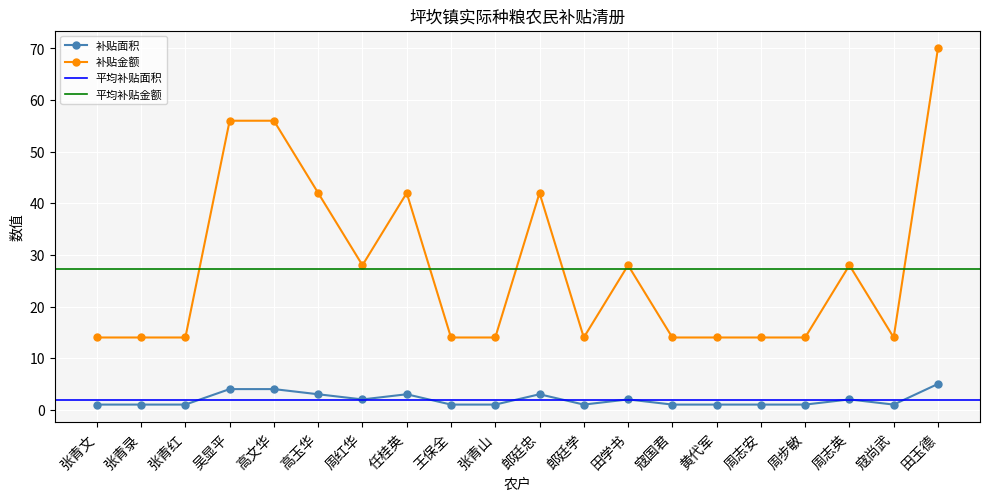

Which category has the highest value in the 补贴面积 series?

田玉德